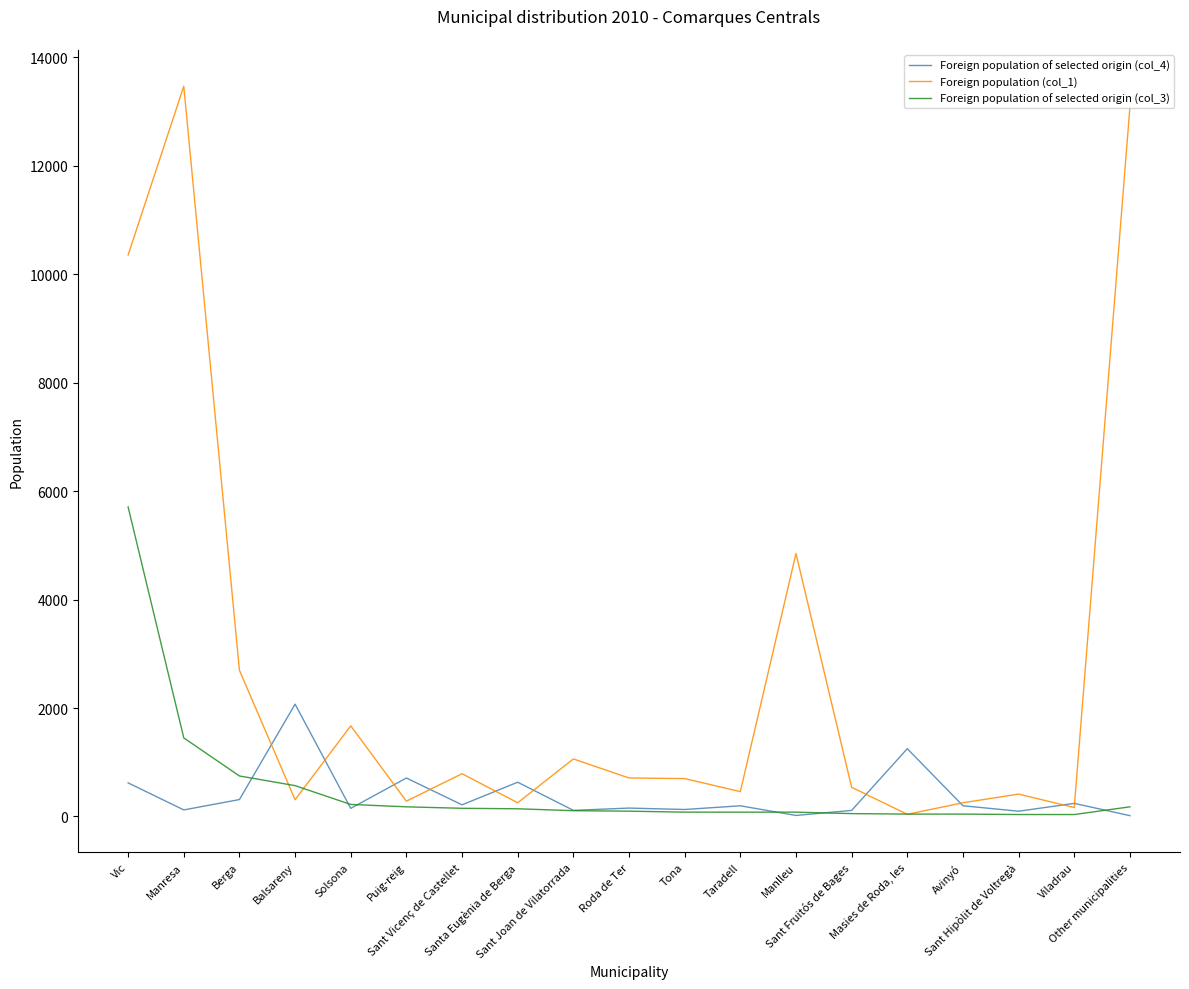

What is the total value across all series at Sant Fruitós de Bages?

703